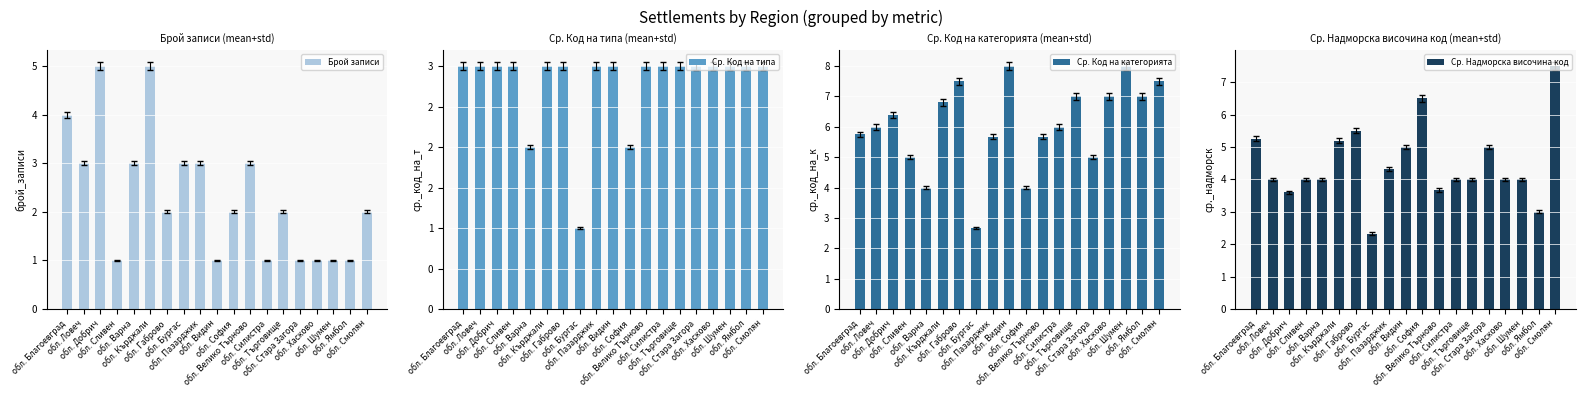

Reading right to left, transcribe all the data shown in this chart.

Брой записи: обл. Смолян=2.0	обл. Ямбол=1.0	обл. Шумен=1.0	обл. Хасково=1.0	обл. Стара Загора=1.0	обл. Търговище=2.0	обл. Силистра=1.0	обл. Велико Търново=3.0	обл. София=2.0	обл. Видин=1.0	обл. Пазарджик=3.0	обл. Бургас=3.0	обл. Габрово=2.0	обл. Кърджали=5.0	обл. Варна=3.0	обл. Сливен=1.0	обл. Добрич=5.0	обл. Ловеч=3.0	обл. Благоевград=4.0
Ср. Код на типа: обл. Смолян=3.0	обл. Ямбол=3.0	обл. Шумен=3.0	обл. Хасково=3.0	обл. Стара Загора=3.0	обл. Търговище=3.0	обл. Силистра=3.0	обл. Велико Търново=3.0	обл. София=2.0	обл. Видин=3.0	обл. Пазарджик=3.0	обл. Бургас=1.0	обл. Габрово=3.0	обл. Кърджали=3.0	обл. Варна=2.0	обл. Сливен=3.0	обл. Добрич=3.0	обл. Ловеч=3.0	обл. Благоевград=3.0
Ср. Код на категорията: обл. Смолян=7.5	обл. Ямбол=7.0	обл. Шумен=8.0	обл. Хасково=7.0	обл. Стара Загора=5.0	обл. Търговище=7.0	обл. Силистра=6.0	обл. Велико Търново=5.7	обл. София=4.0	обл. Видин=8.0	обл. Пазарджик=5.7	обл. Бургас=2.7	обл. Габрово=7.5	обл. Кърджали=6.8	обл. Варна=4.0	обл. Сливен=5.0	обл. Добрич=6.4	обл. Ловеч=6.0	обл. Благоевград=5.8
Ср. Надморска височина код: обл. Смолян=7.5	обл. Ямбол=3.0	обл. Шумен=4.0	обл. Хасково=4.0	обл. Стара Загора=5.0	обл. Търговище=4.0	обл. Силистра=4.0	обл. Велико Търново=3.7	обл. София=6.5	обл. Видин=5.0	обл. Пазарджик=4.3	обл. Бургас=2.3	обл. Габрово=5.5	обл. Кърджали=5.2	обл. Варна=4.0	обл. Сливен=4.0	обл. Добрич=3.6	обл. Ловеч=4.0	обл. Благоевград=5.2